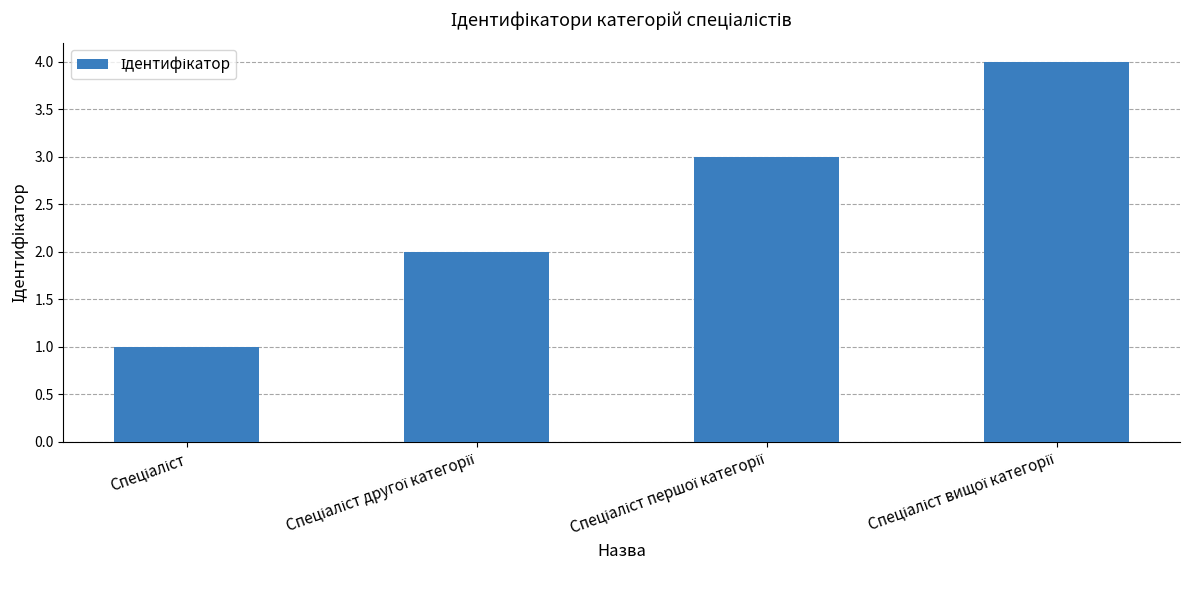

What is the difference between the maximum and minimum values?

3